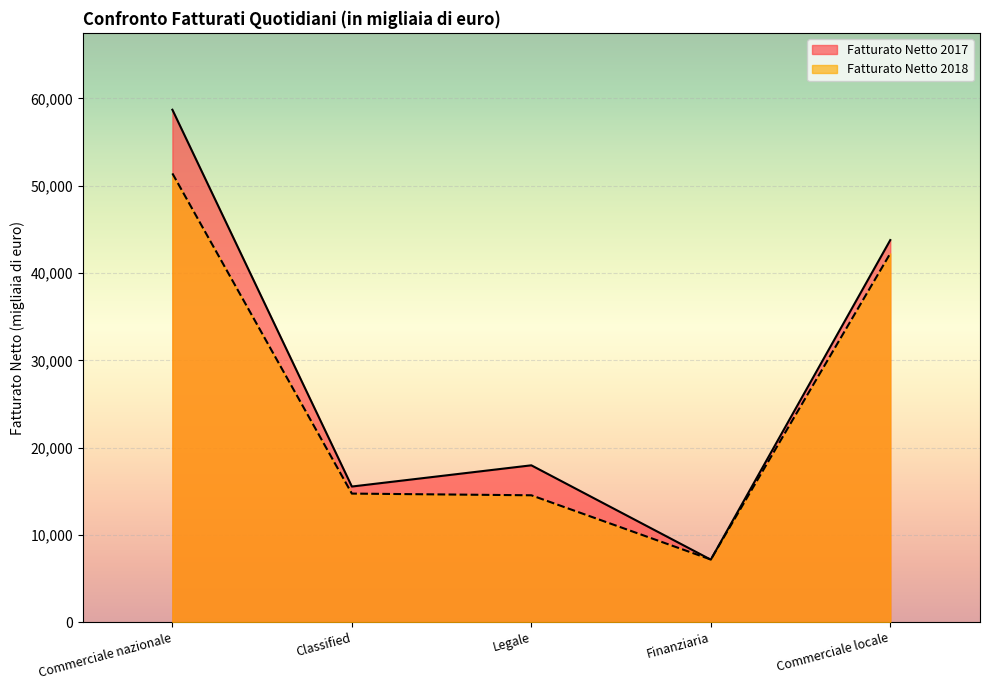

Which category has the lowest value in the Fatturato Netto 2018 series?

Finanziaria